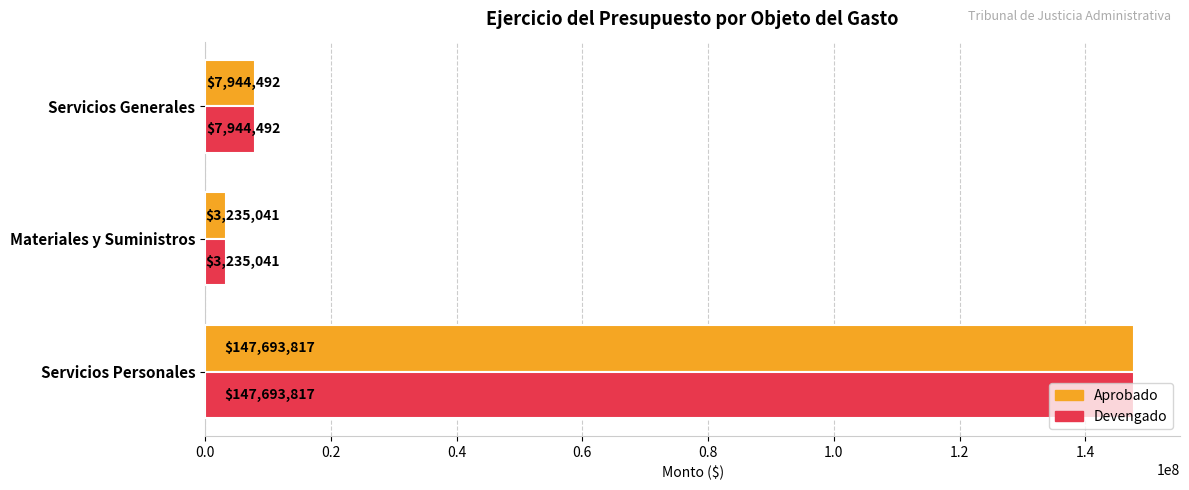

At which label is Devengado closest to 75464429?

Servicios Generales